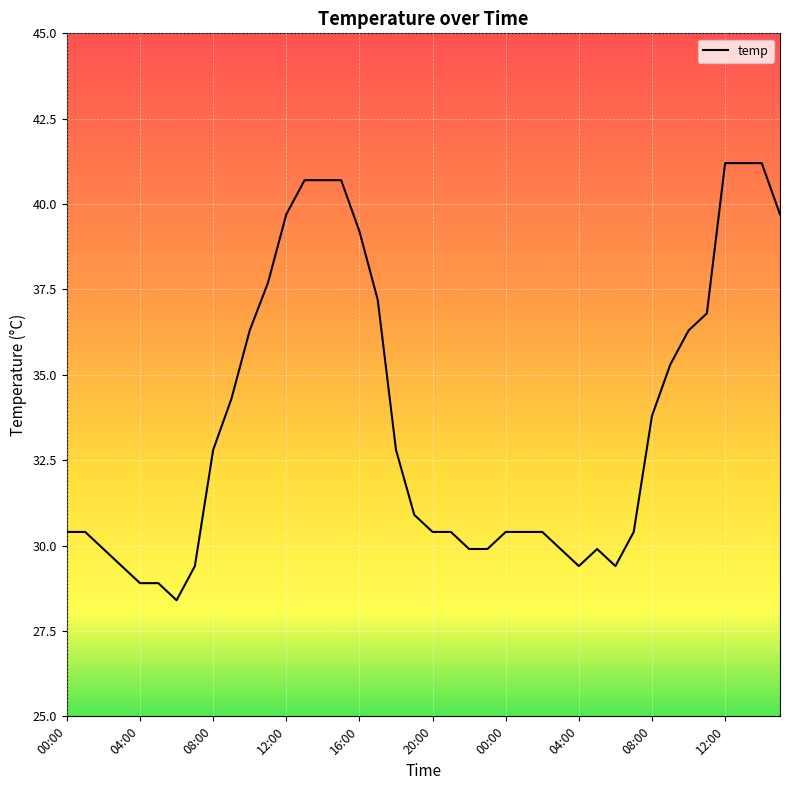

What is the minimum value shown in the chart?

28.4